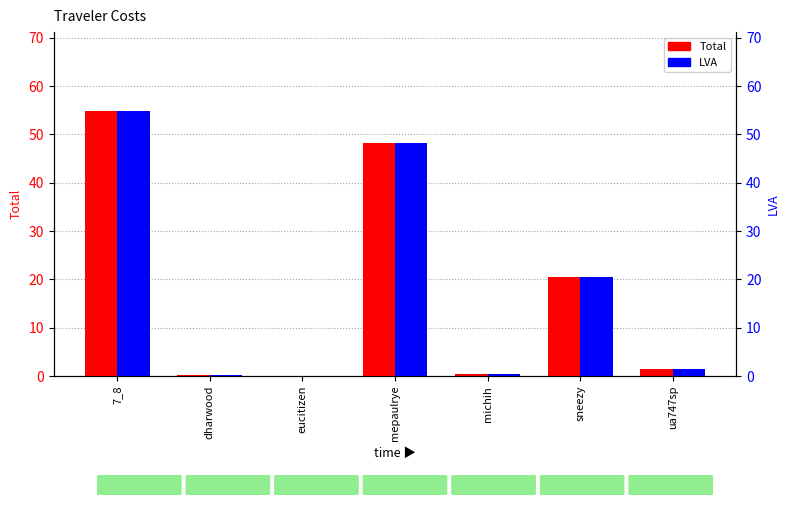

The LVA series shows 0.0 at eucitizen. True or false?

True